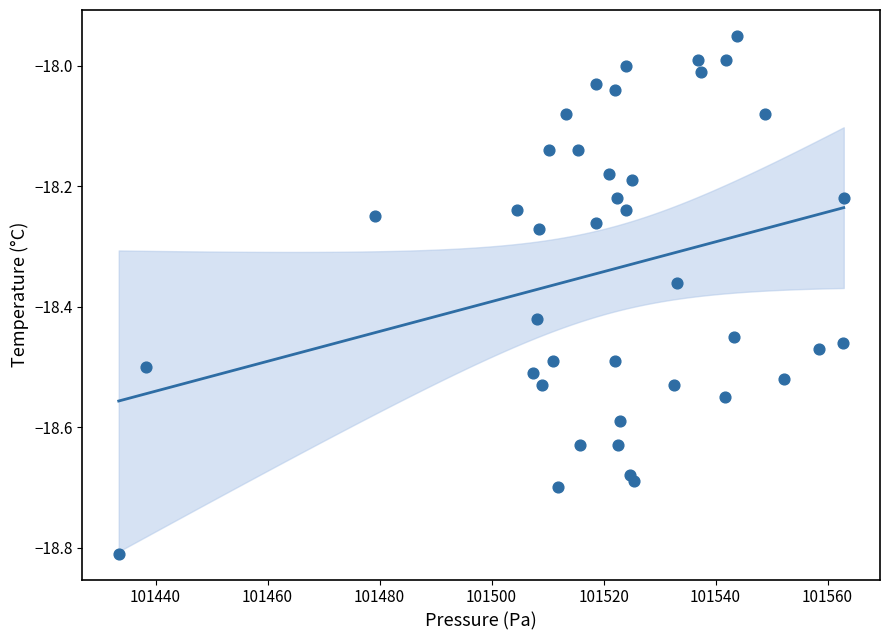

What is the range of Y values (max minus min)?

0.9